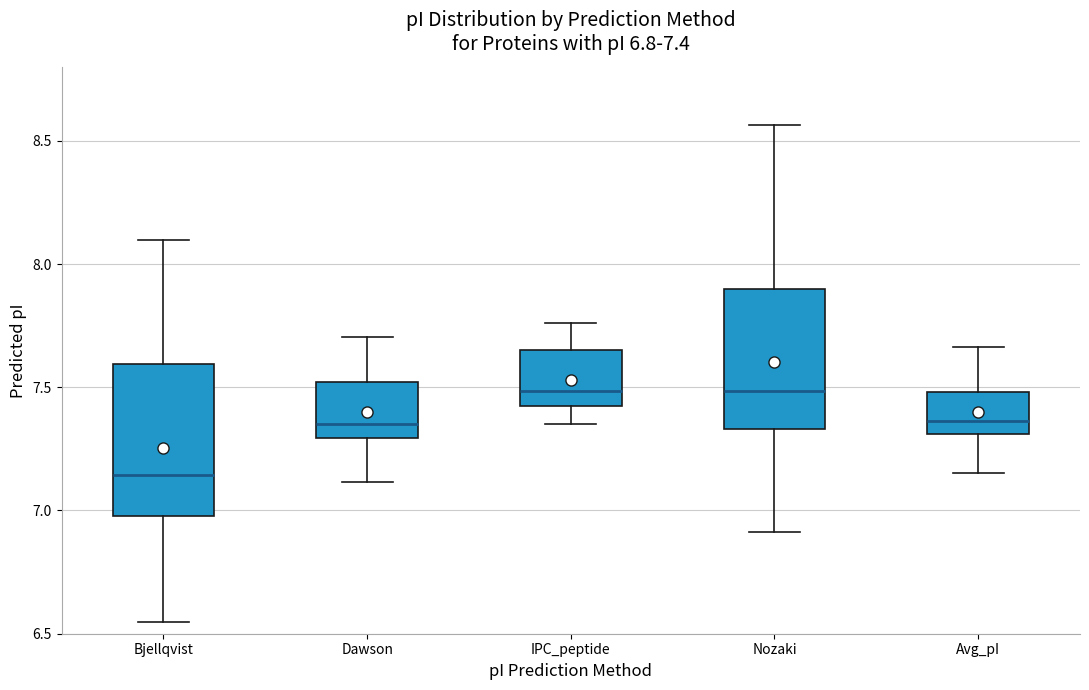

Which box has the lowest median line?

Bjellqvist